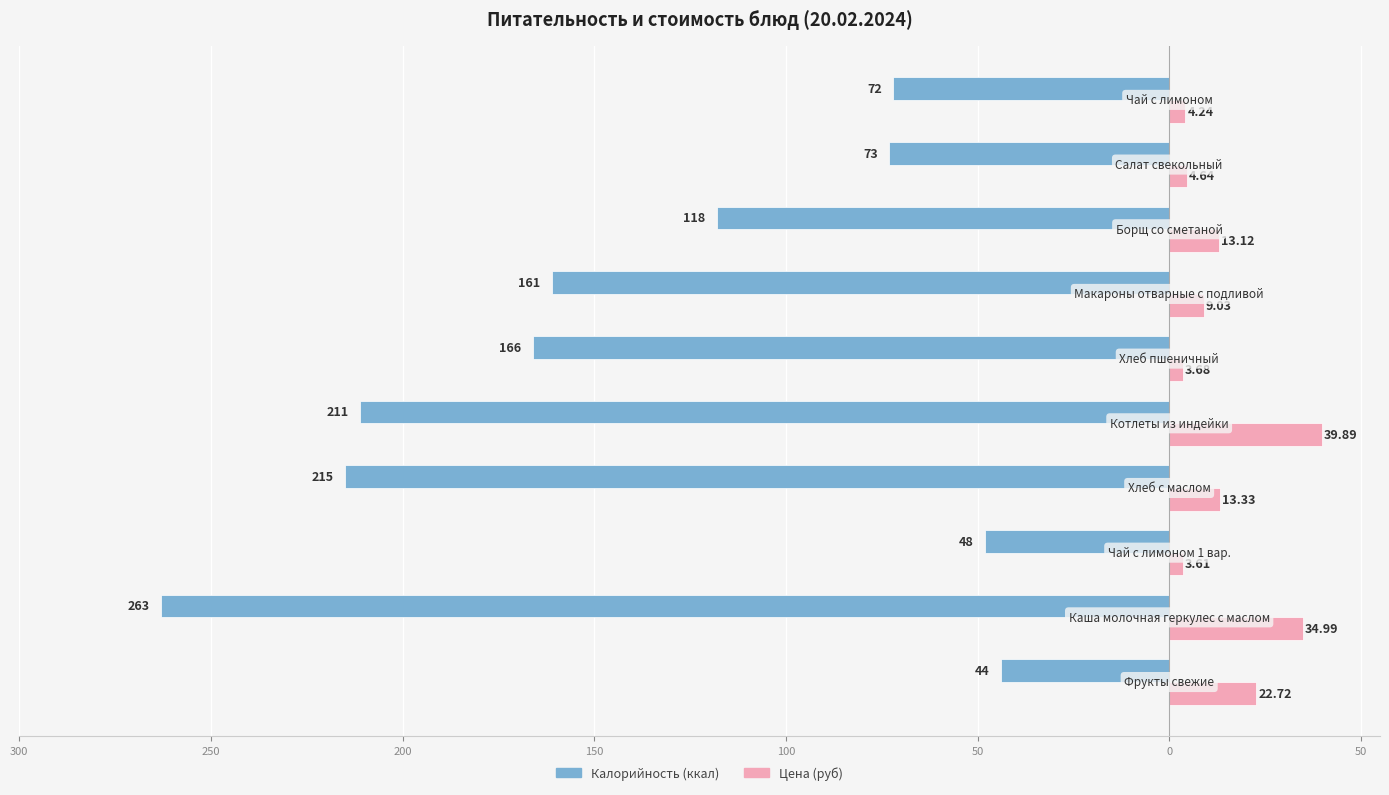

What are all the series names shown in the legend?

Калорийность (ккал), Цена (руб)